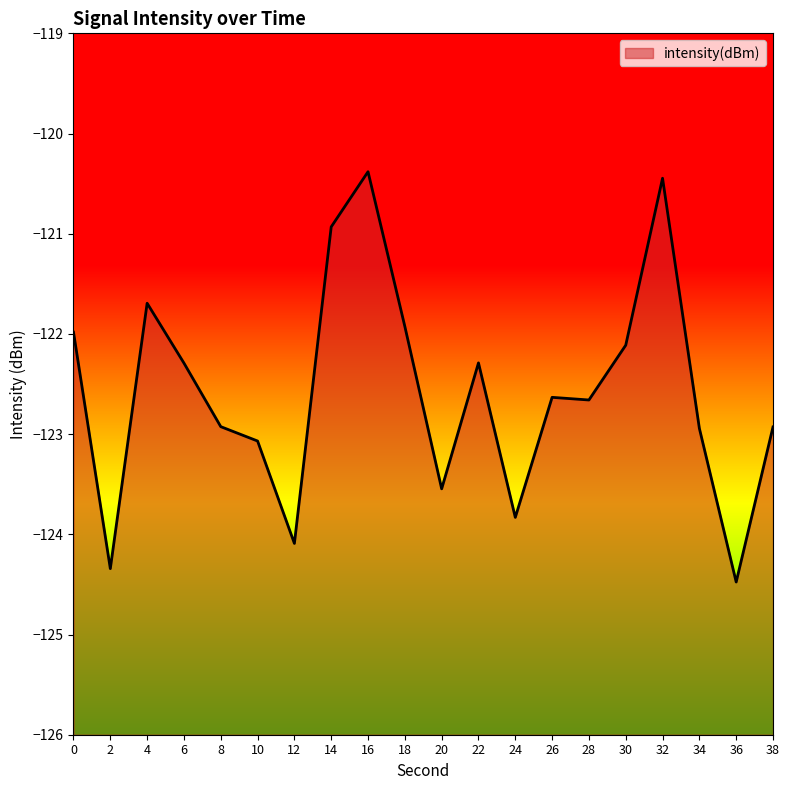

The chart shows a value of -213.0 at 2. True or false?

False